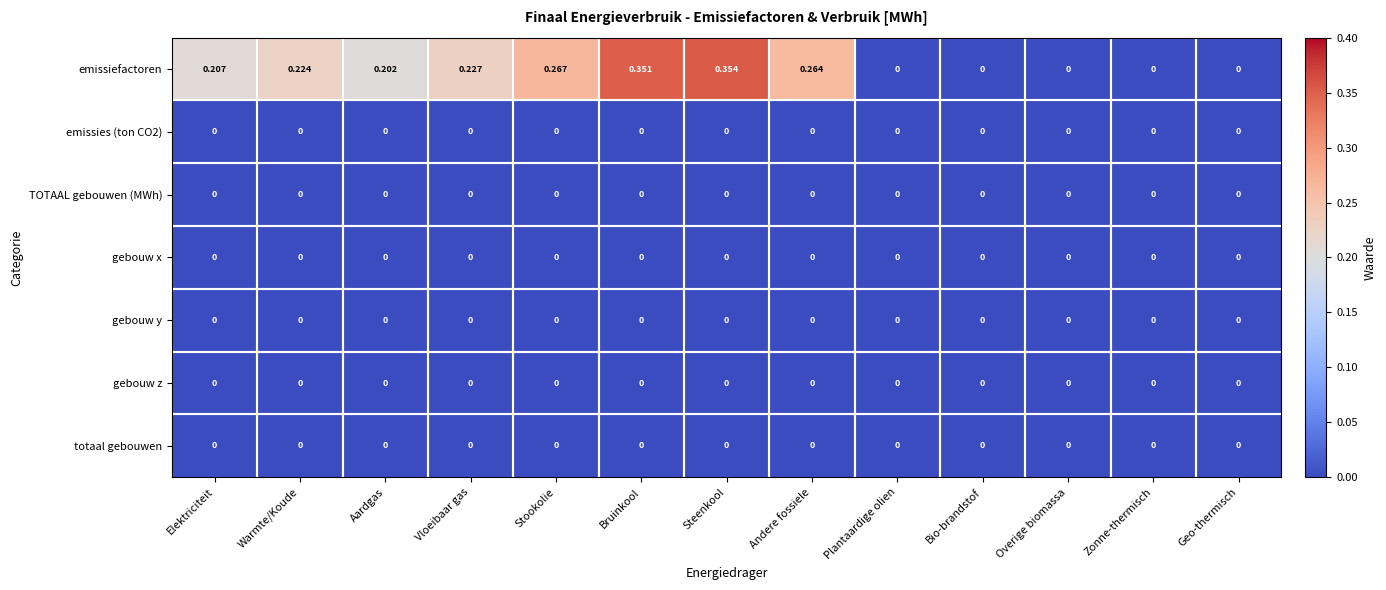

Which series has the widest spread of values?

emissiefactoren